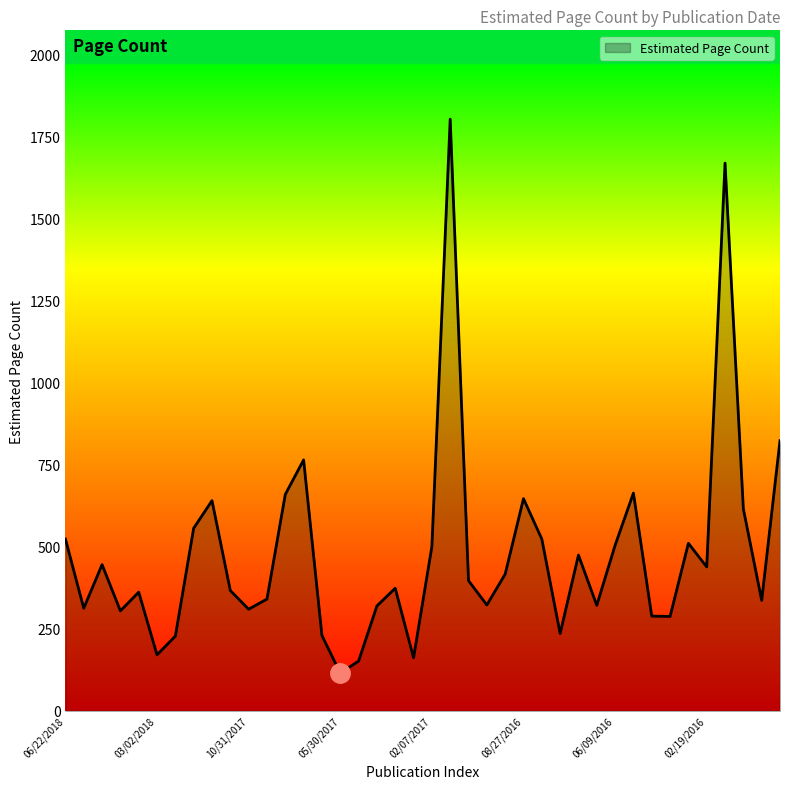

Does the chart have visible grid lines?

No